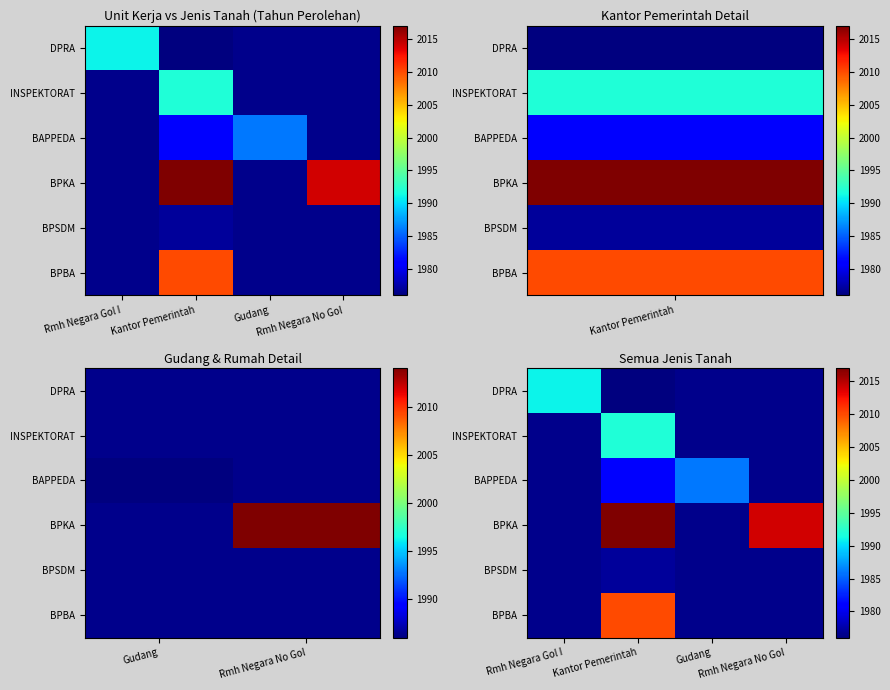

The value of BPSDM at Kantor Pemerintah is 3051.5. True or false?

False